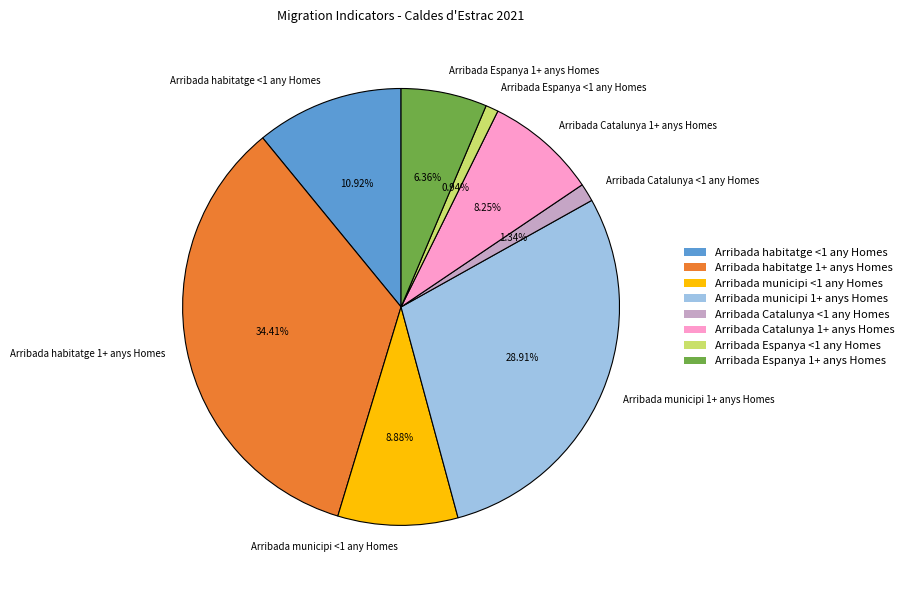

Between Arribada Espanya 1+ anys Homes and Arribada Catalunya 1+ anys Homes, which is larger?

Arribada Catalunya 1+ anys Homes